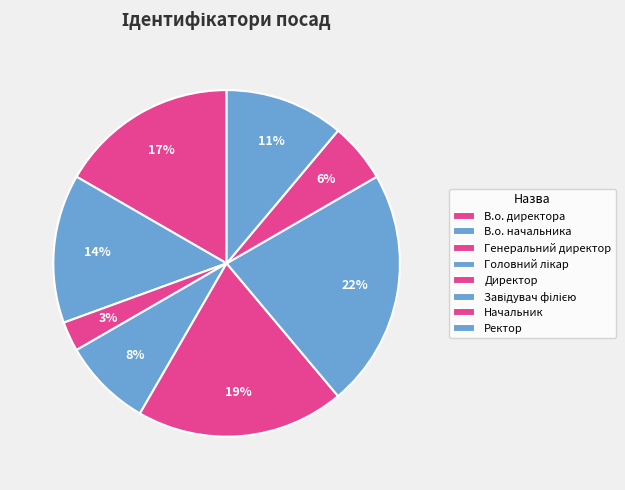

Count the number of slices in the pie.

8